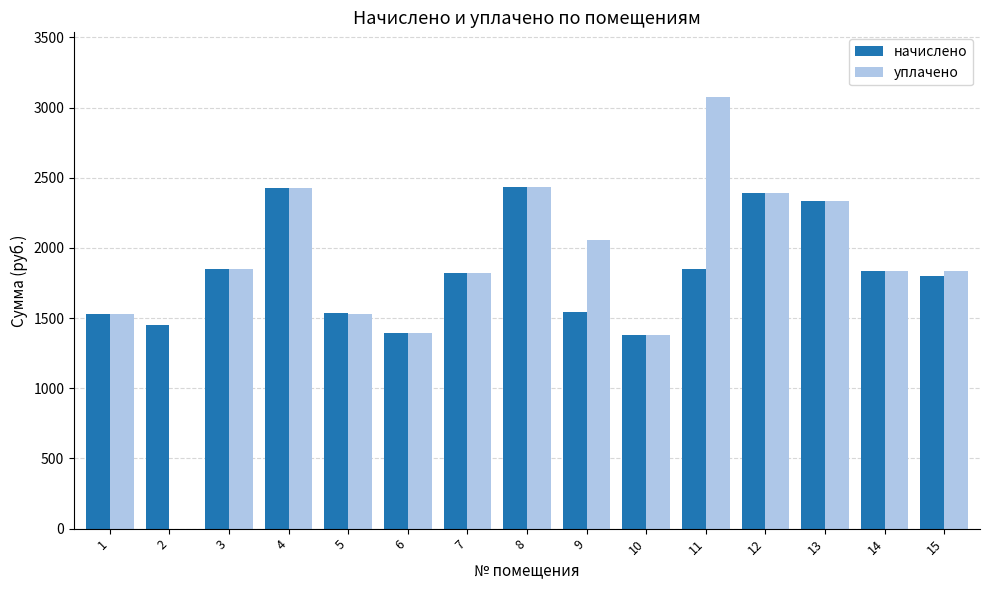

The value of уплачено at 11 is 3075.2. True or false?

True